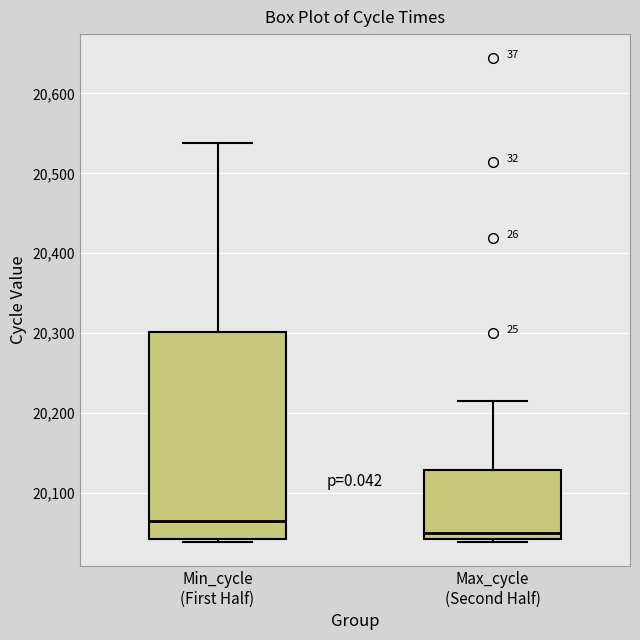

Reading left to right, read every box against the y-axis: the position of its median line, the range the box covers, and the ends of its whiskers. The values are not printed on the chart, so give them approximately, as read against the axis.

Min_cycle (First Half): median 20070, box 20040 to 20300, whiskers 20040 (just below the box's lower edge) to 20540
Max_cycle (Second Half): median 20050, box 20040 to 20130, whiskers 20040 (just below the box's lower edge) to 20220